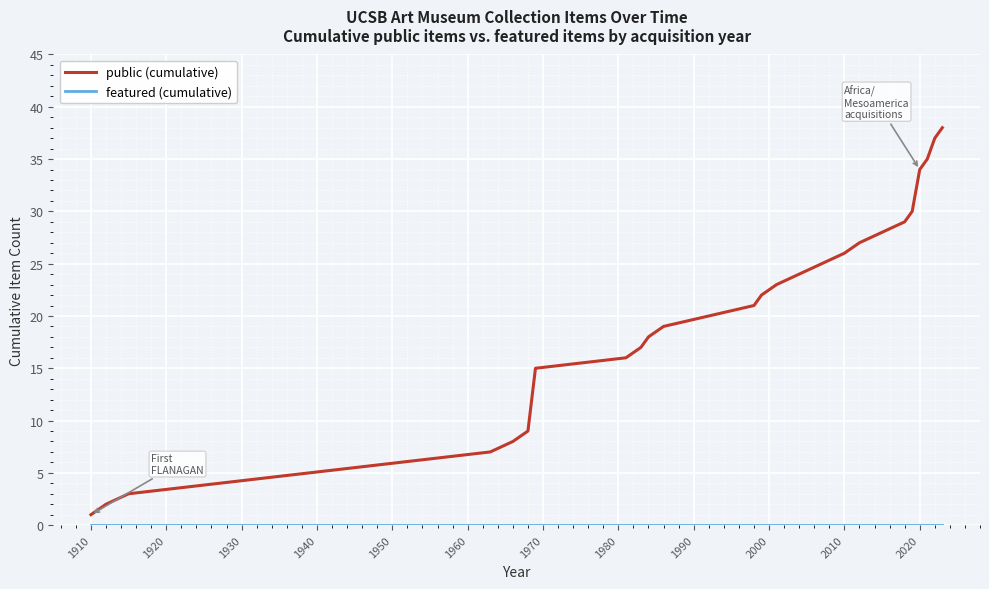

Which series has the largest range (max minus min)?

public (cumulative)